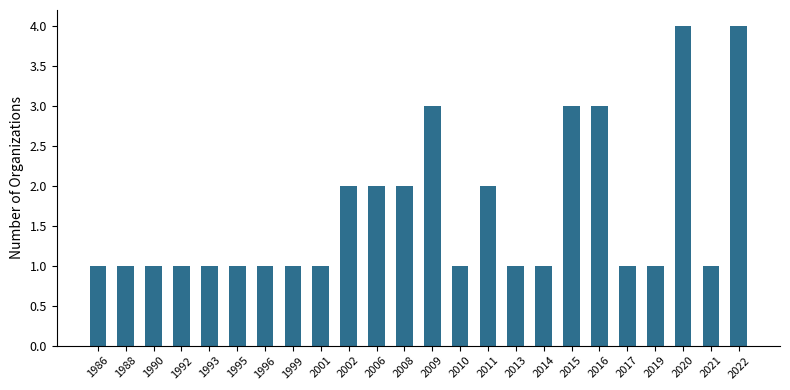

What is the ratio of the value at 2002 to the value at 2021?

2.0